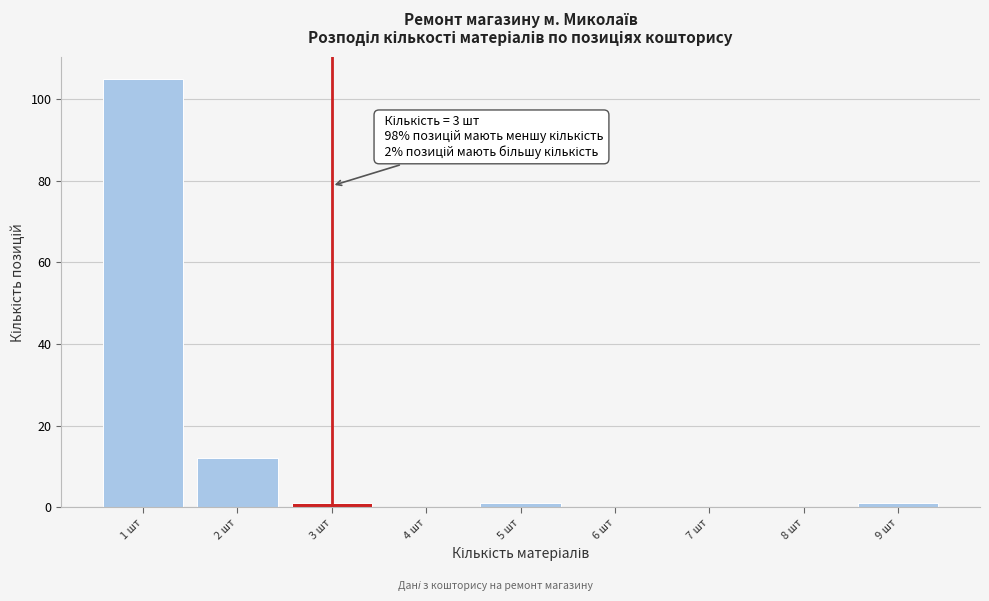

Over which range of the x-axis is the bar tallest?

0.5 to 1.5